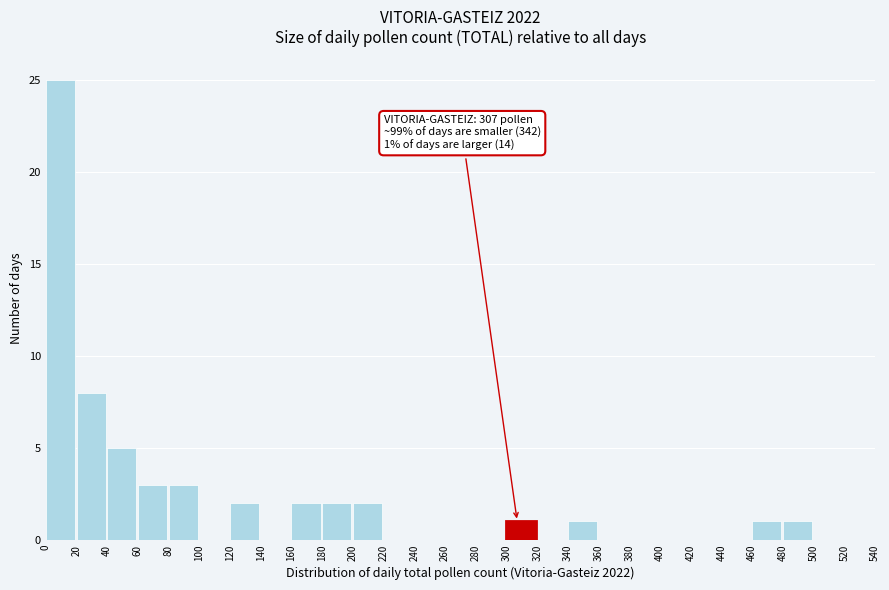

Over which range of the x-axis is the bar tallest?

0 to 20